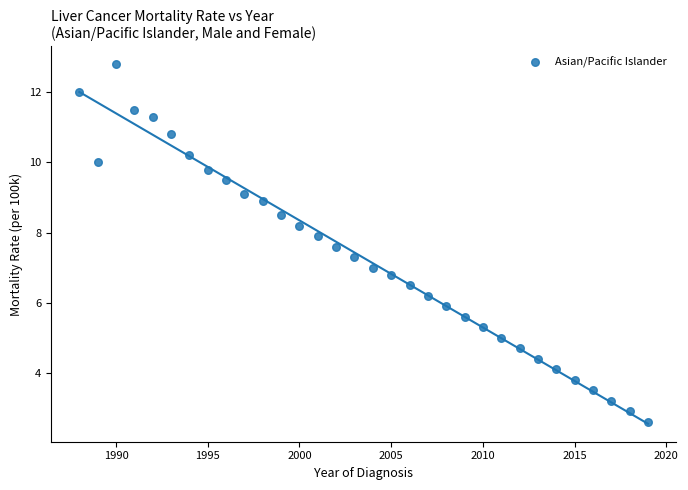

What is the range of X values (max minus min)?

31.0